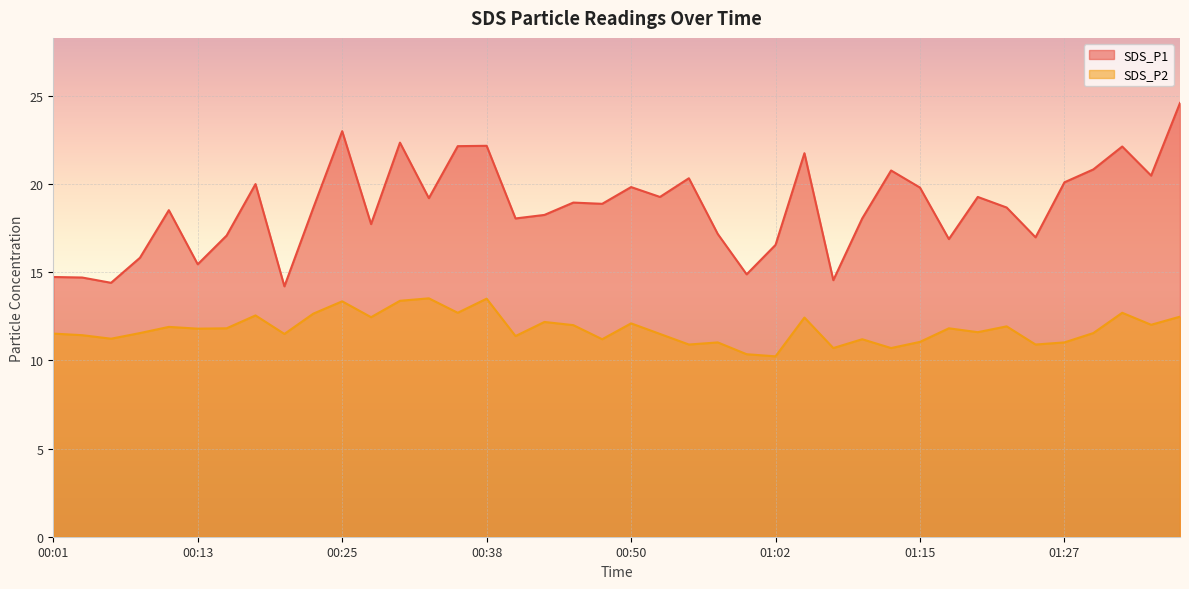

Between 00:23 and 00:18, which is larger?

00:18